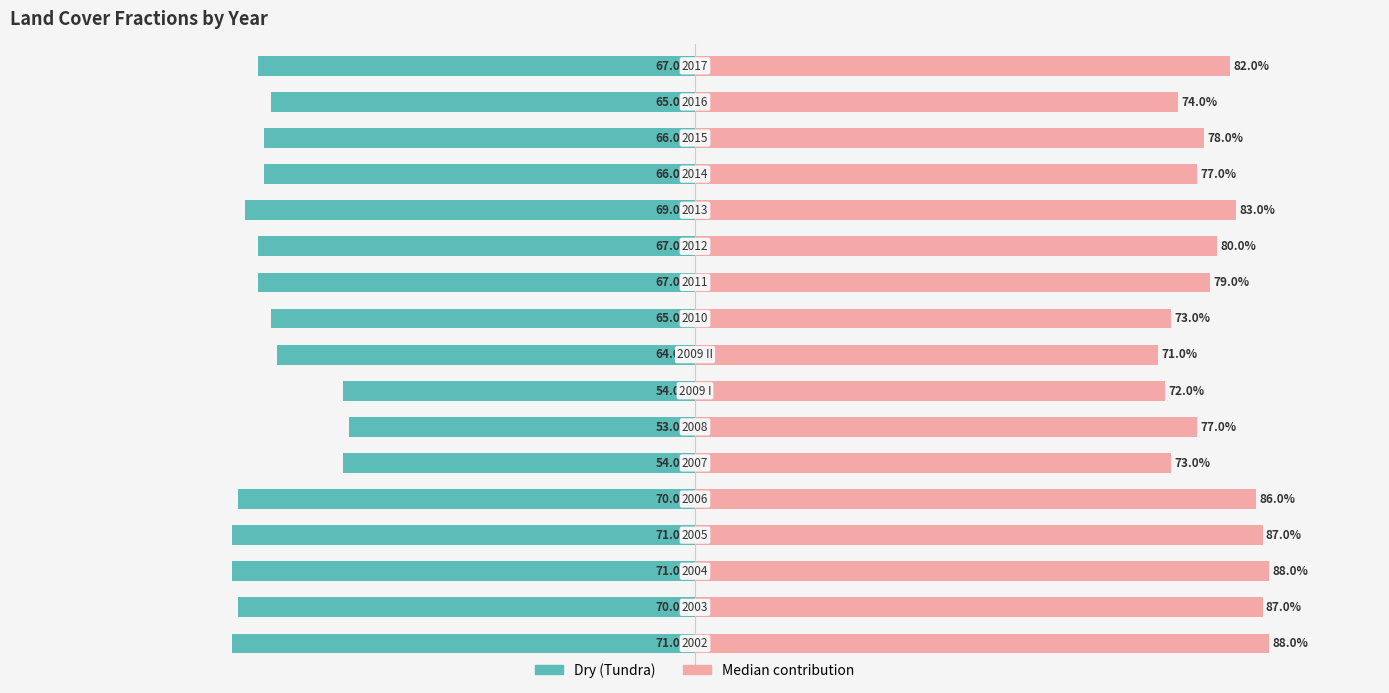

At how many categories does at least one series exceed 0?

17